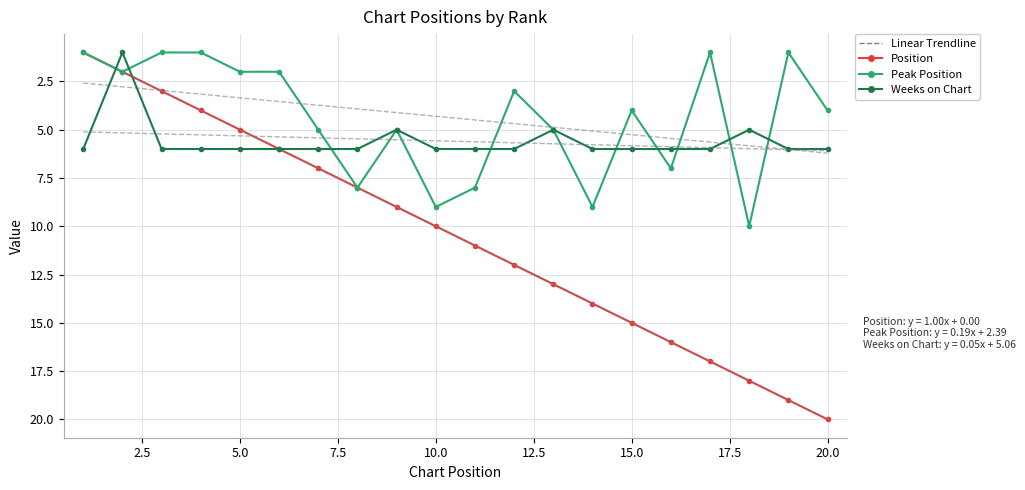

What is the value of the Position point at the 3rd from the left?

3